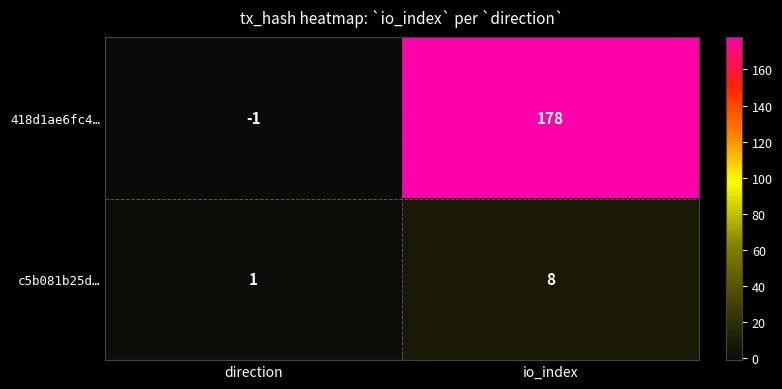

Rank the series by their average value, from highest to lowest.

418d1ae6fc4…, c5b081b25d…